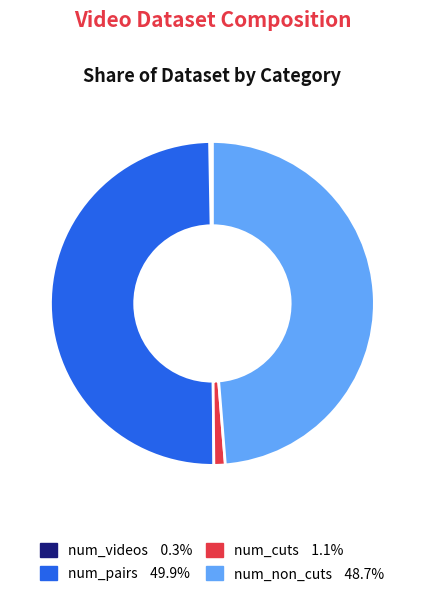

Do num_pairs and num_cuts together represent more than half of the pie?

Yes